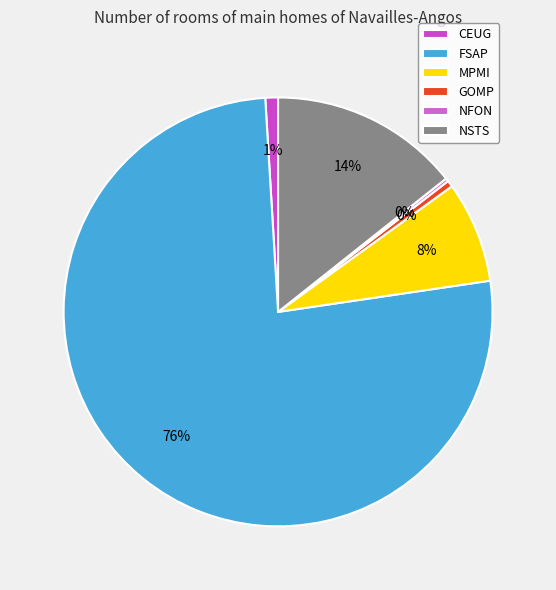

To the nearest percent, what is the combined percentage of FSAP and NSTS?

91%